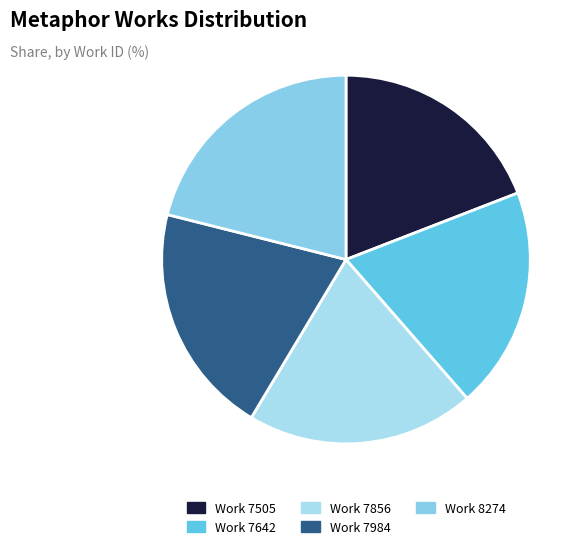

Is the sum of Work 7505 and Work 7856 greater than half?

No